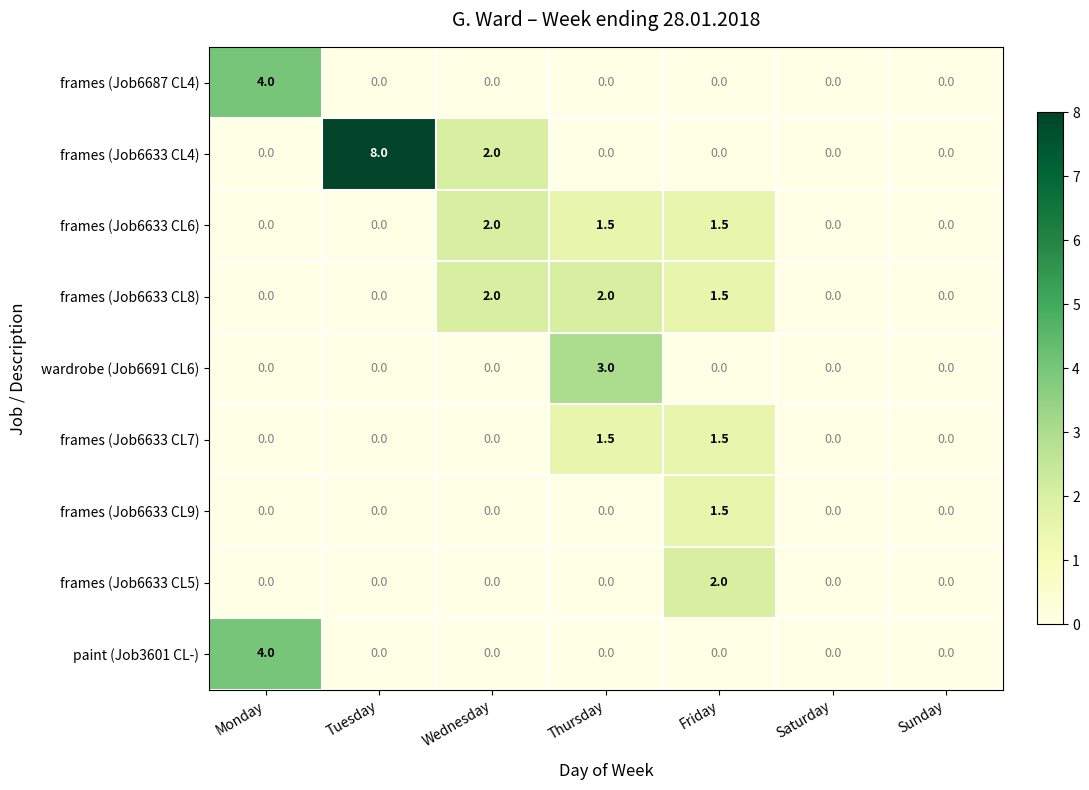

What is the difference between the highest and lowest values at Wednesday?

2.0